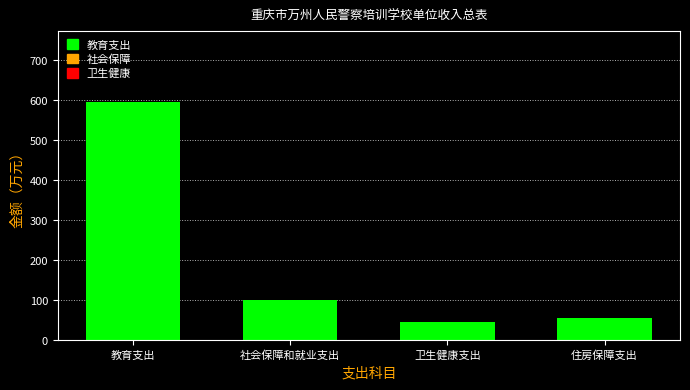

How many bars are there in total?

4